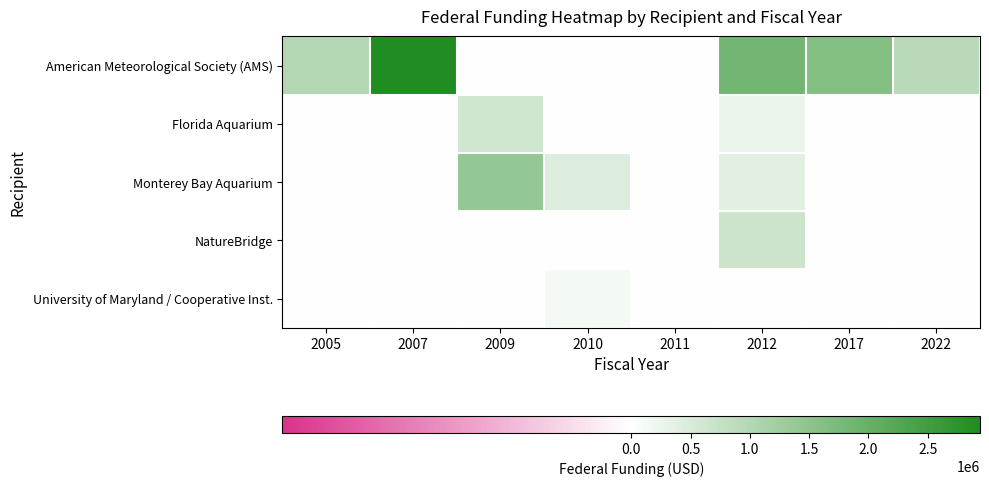

What is the total value across all series at 2022?

936400